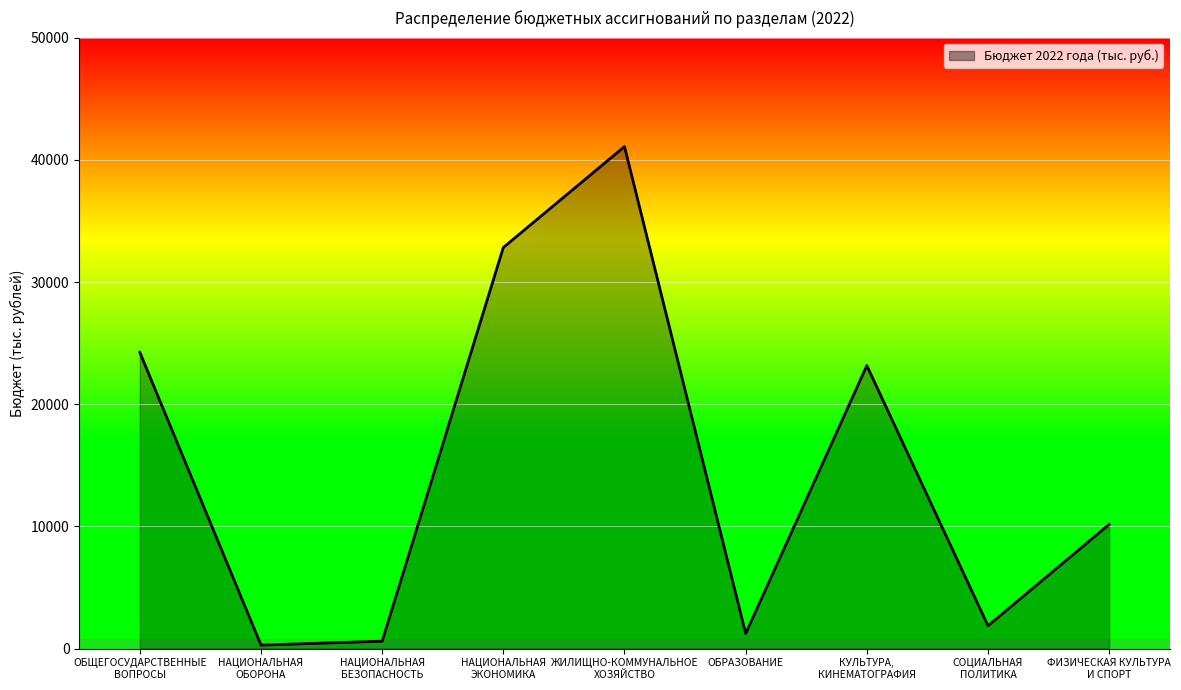

What is the maximum value shown in the chart?

41083.4